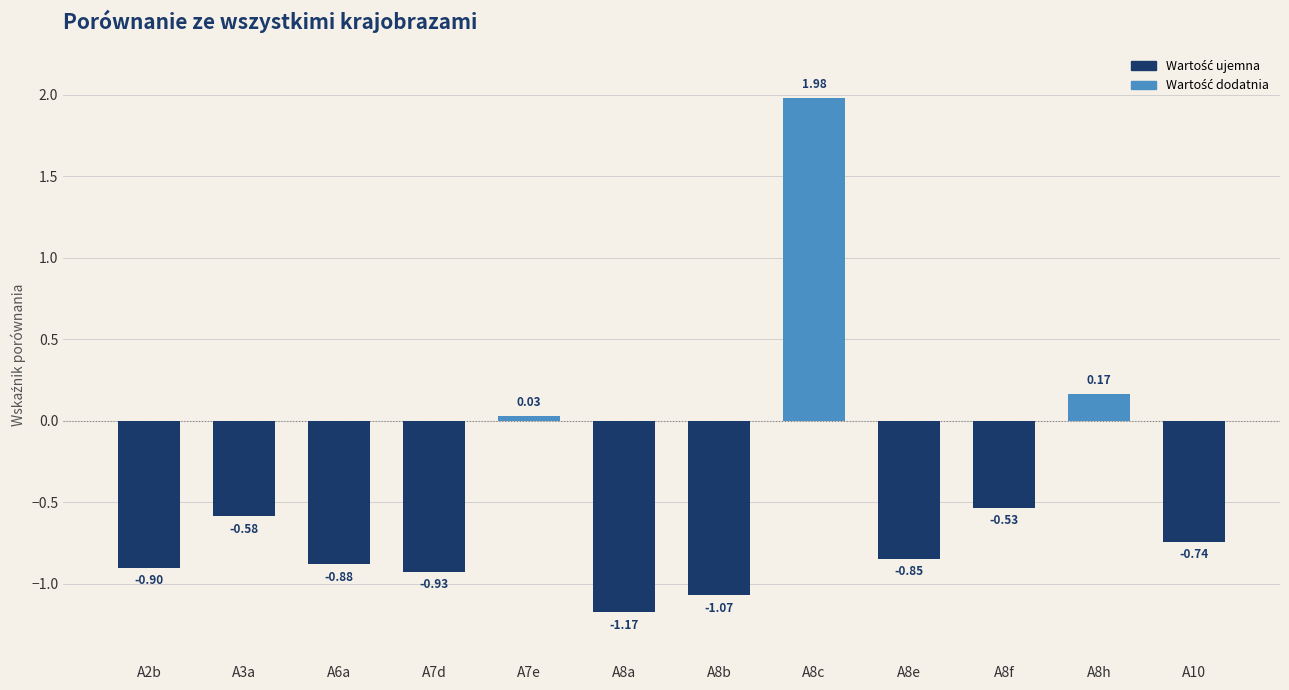

What is the label of the 11th bar from the right?

A3a